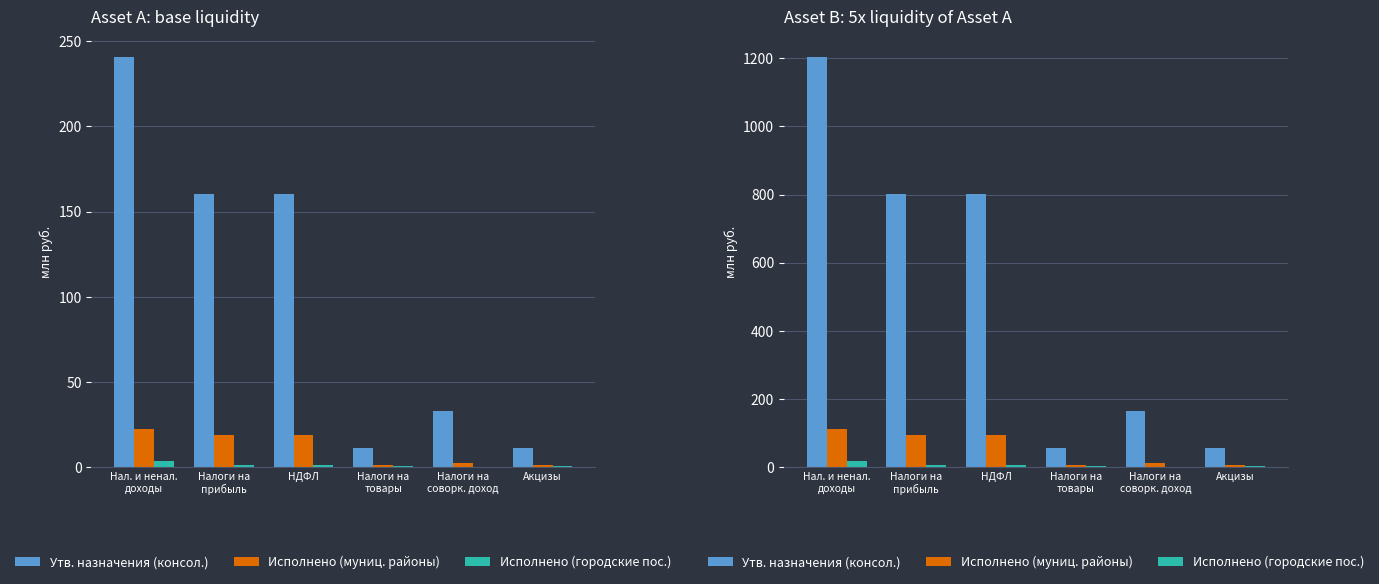

At which label does Исполнено (муниц. районы) first exceed 93?

Нал. и ненал.
доходы